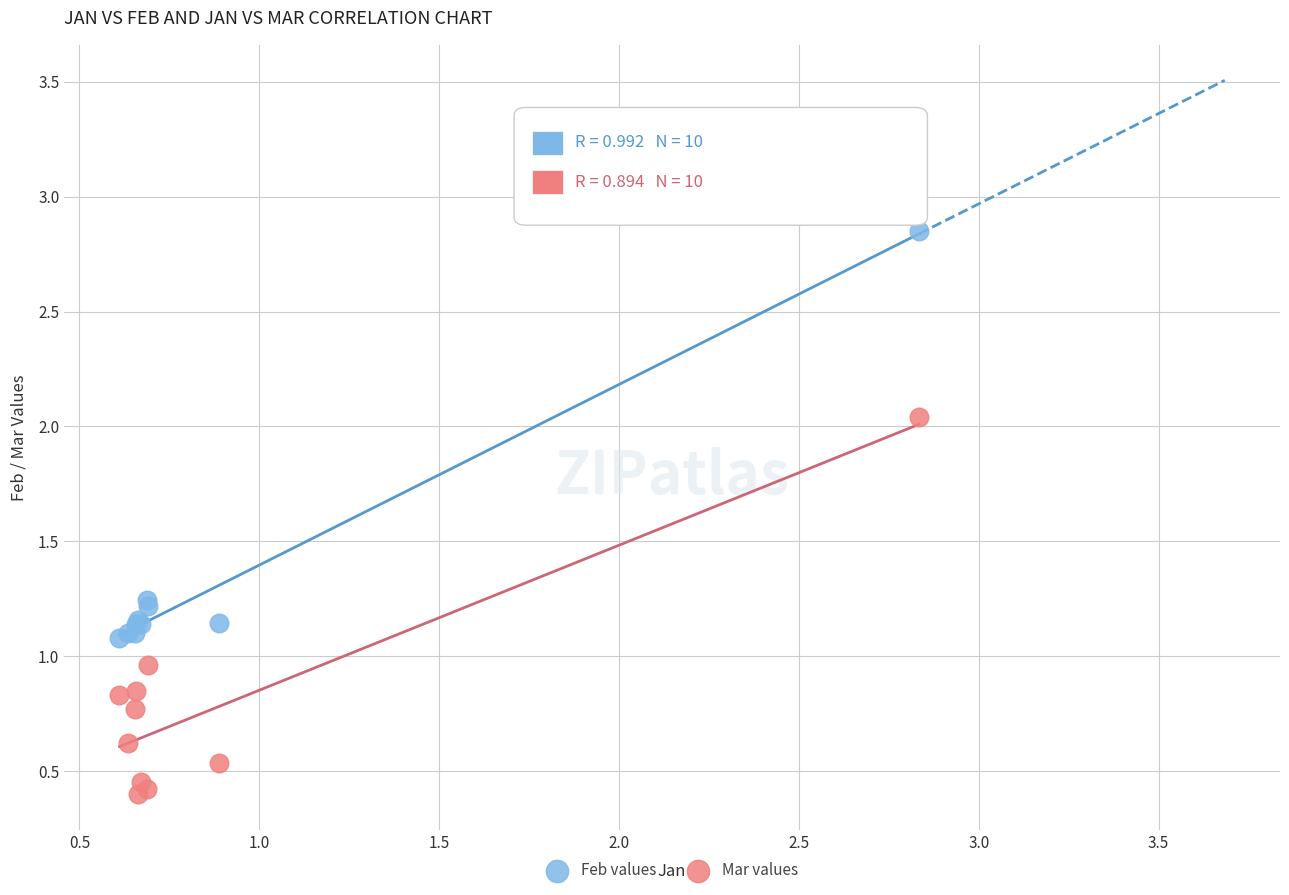

Which series contains the highest Y value?

Feb values